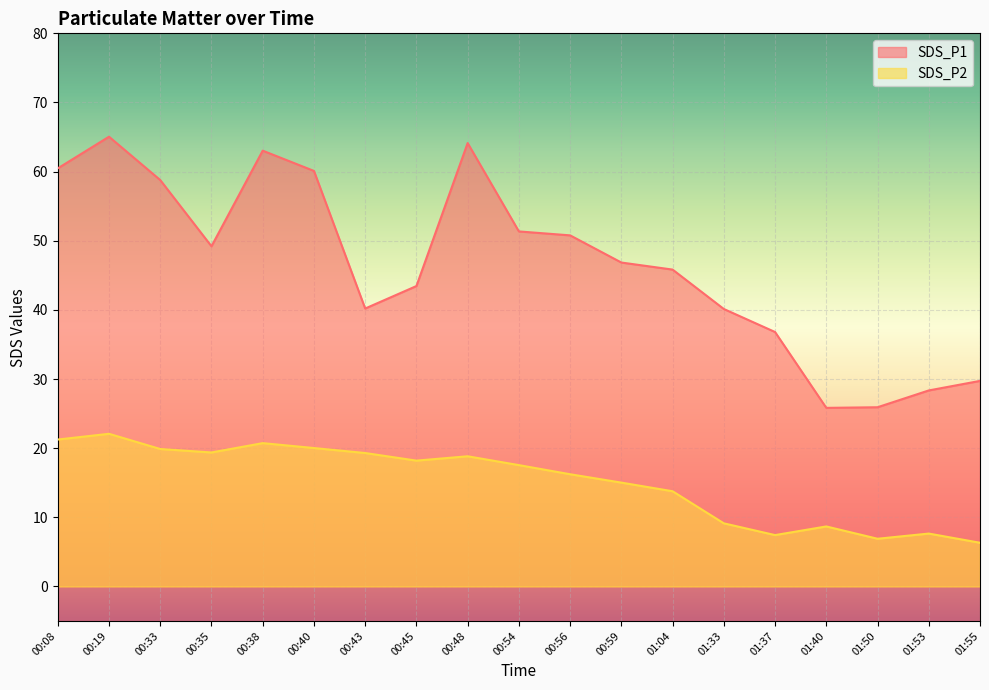

What position from the left is 01:37?

15